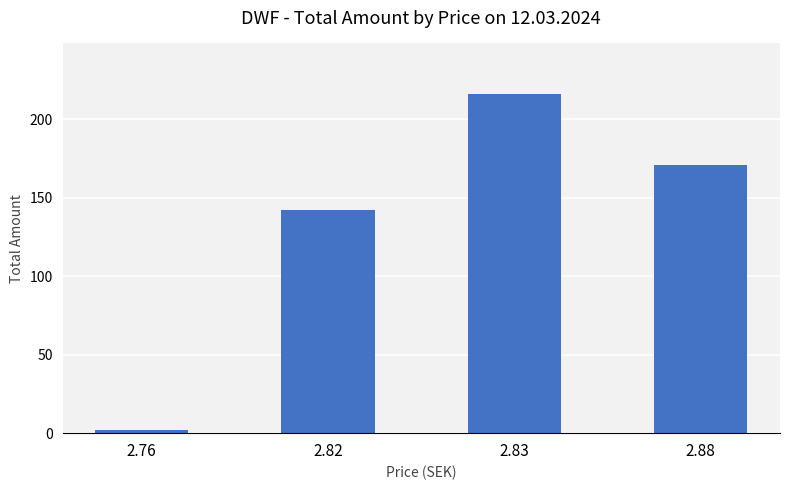

Which category has the highest value across all series?

2.83